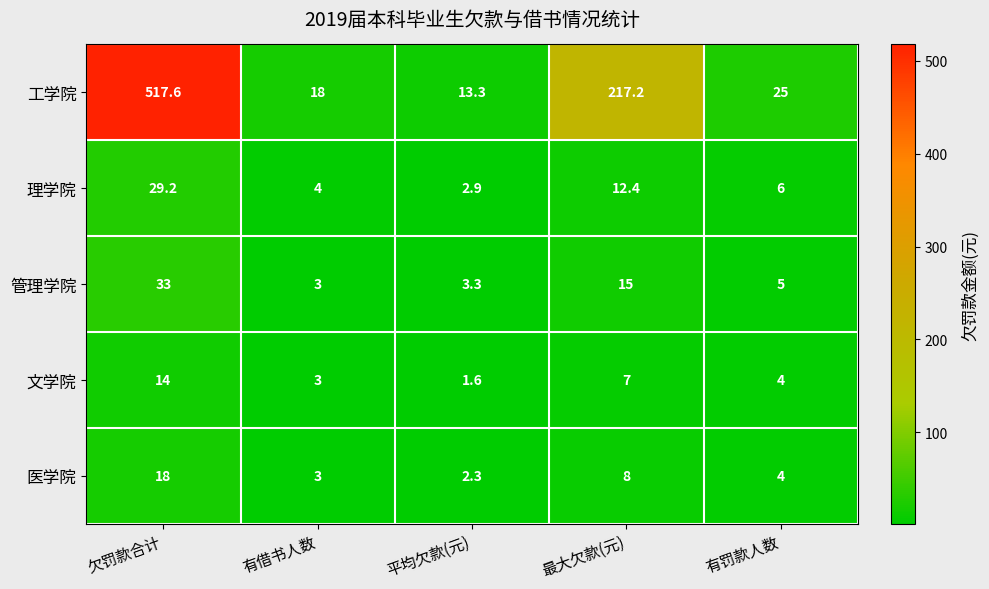

What is the smallest value displayed?

1.6